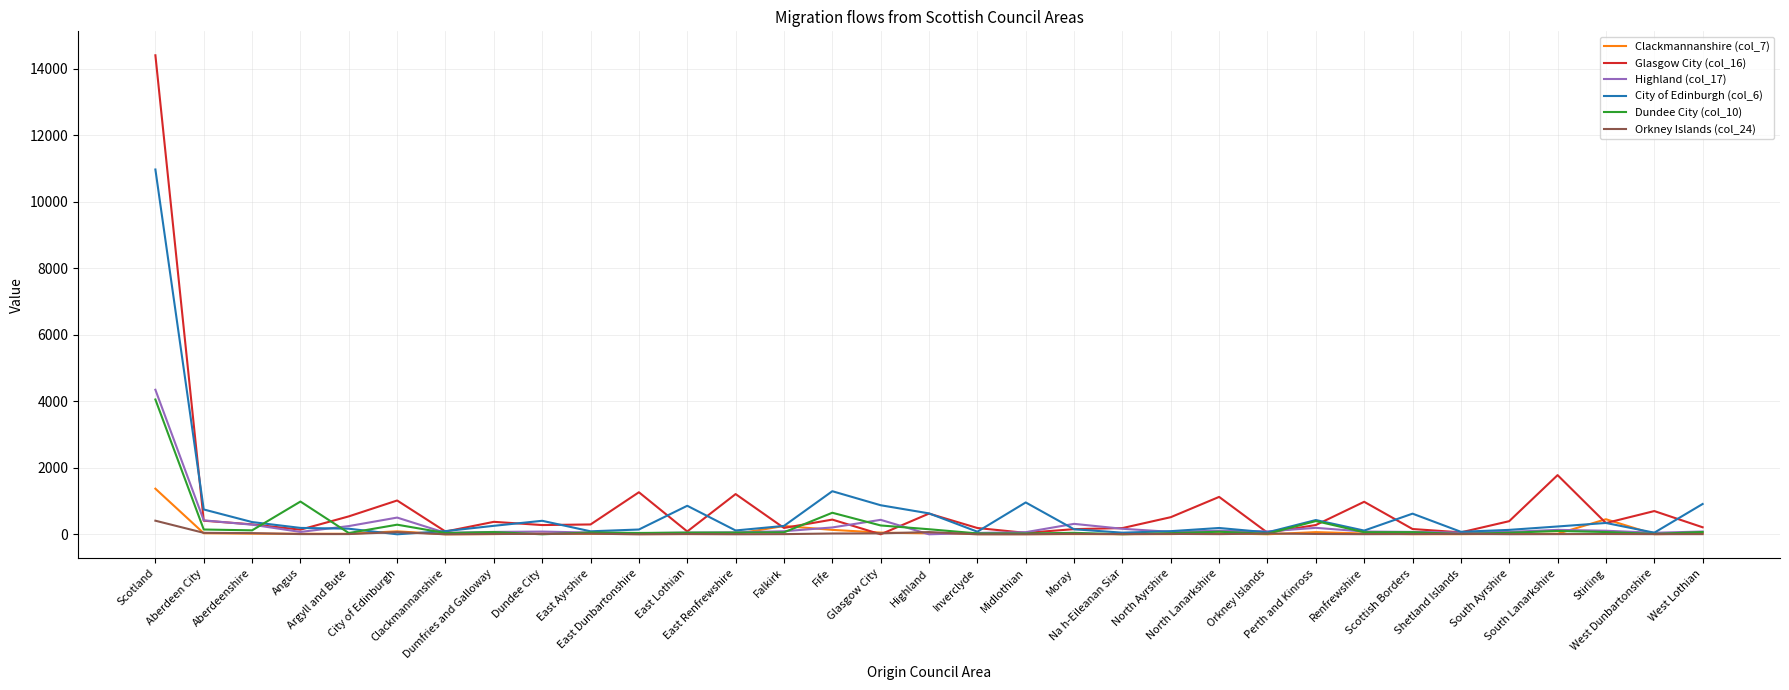

Where do Dundee City (col_10) and City of Edinburgh (col_6) first cross each other?

Aberdeenshire and Angus